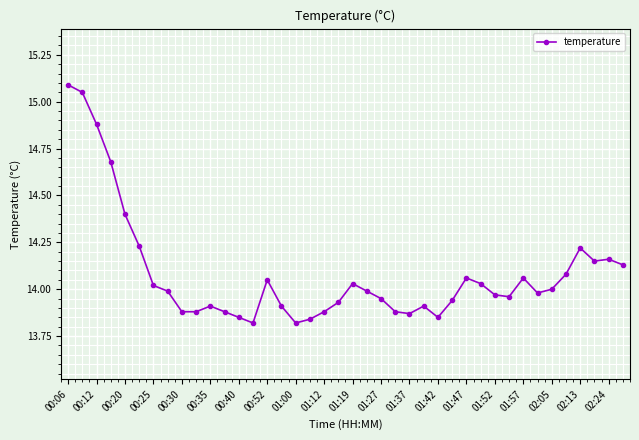

What is the difference between the maximum and second lowest values?

1.3